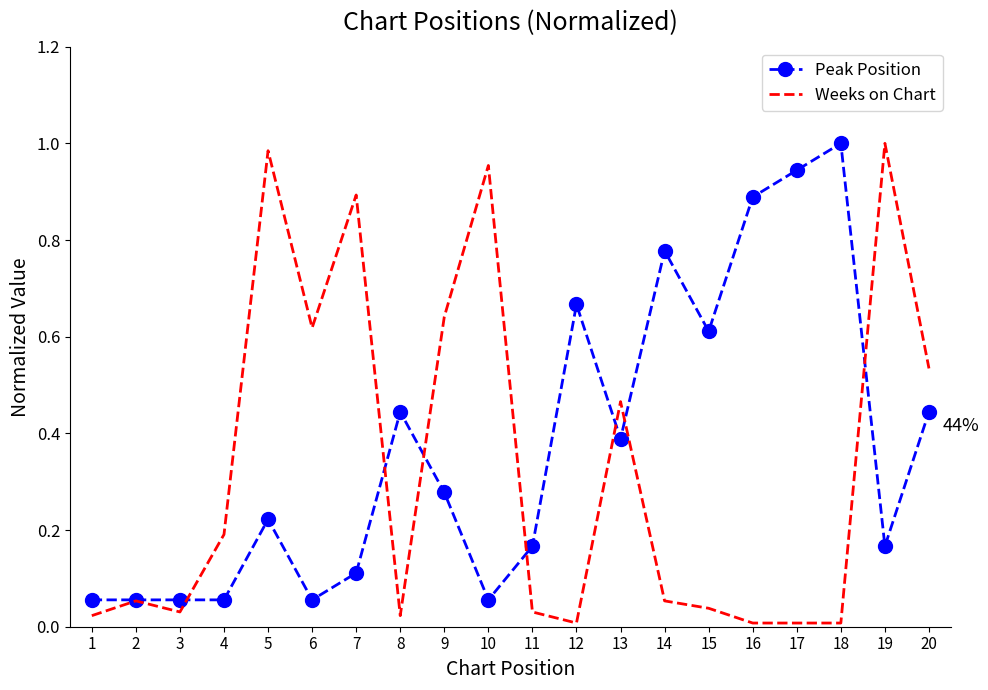

True or false: Weeks on Chart has a value of 0.3 at 4.

False